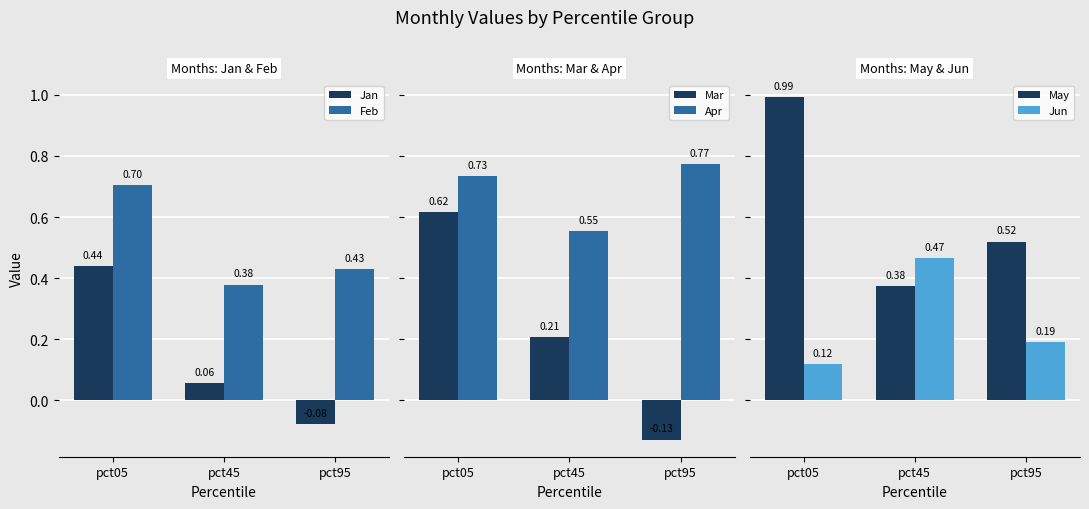

Which series has the largest total across all categories?

Apr